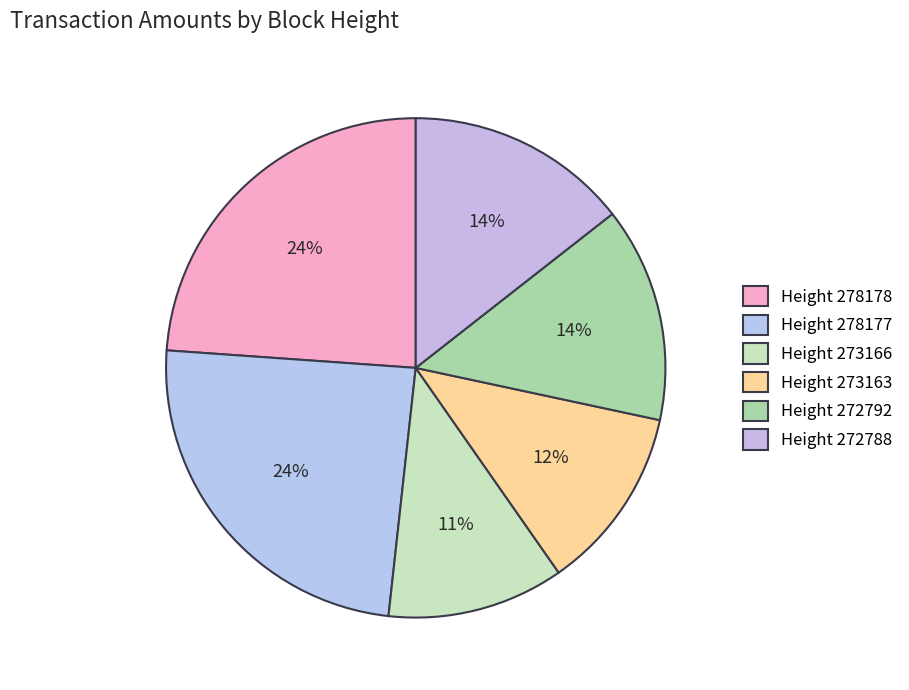

To the nearest percent, what is the average slice percentage?

17%